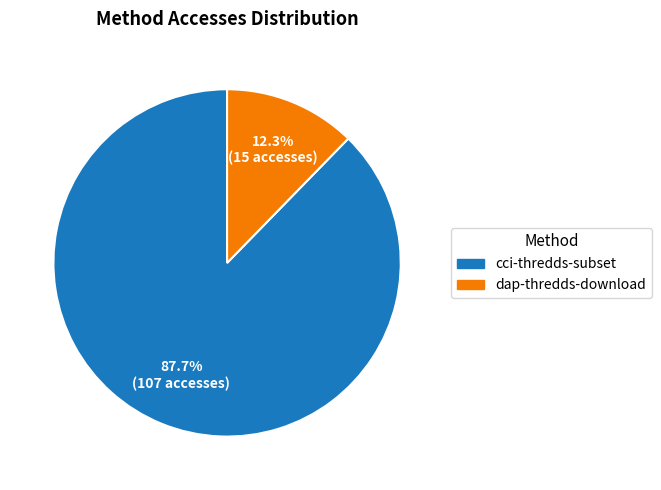

To the nearest percent, what is the difference between the largest and smallest slice percentages?

75%